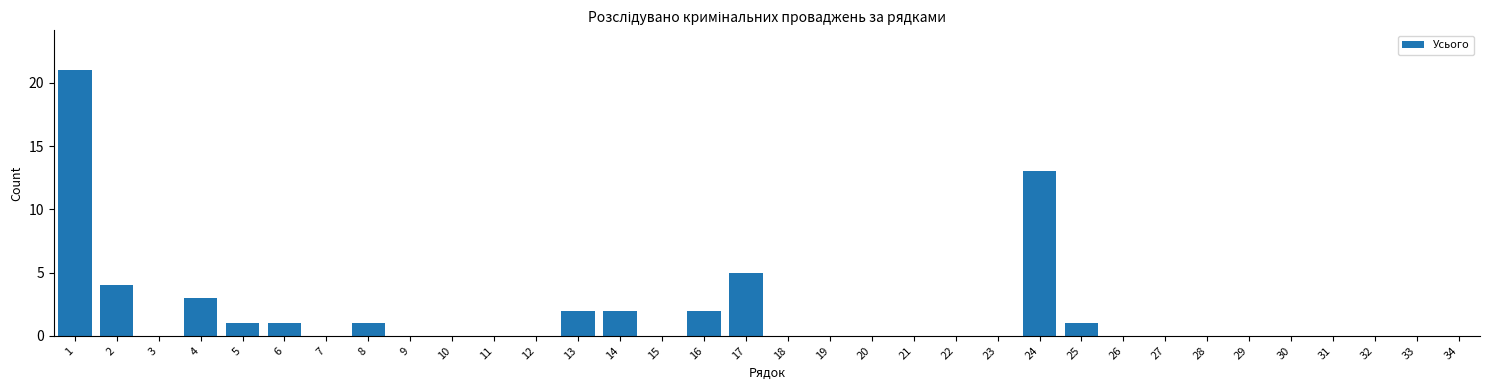

True or false: the data shows 9 at 7.

False